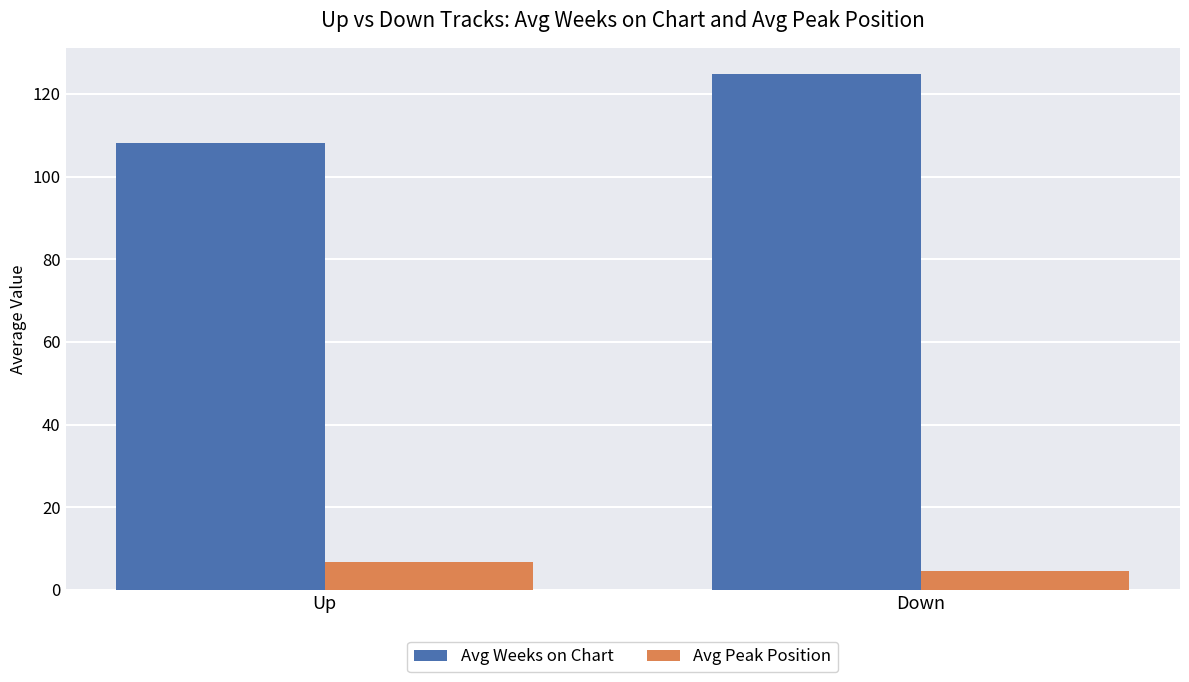

How many data points does each series have?

2